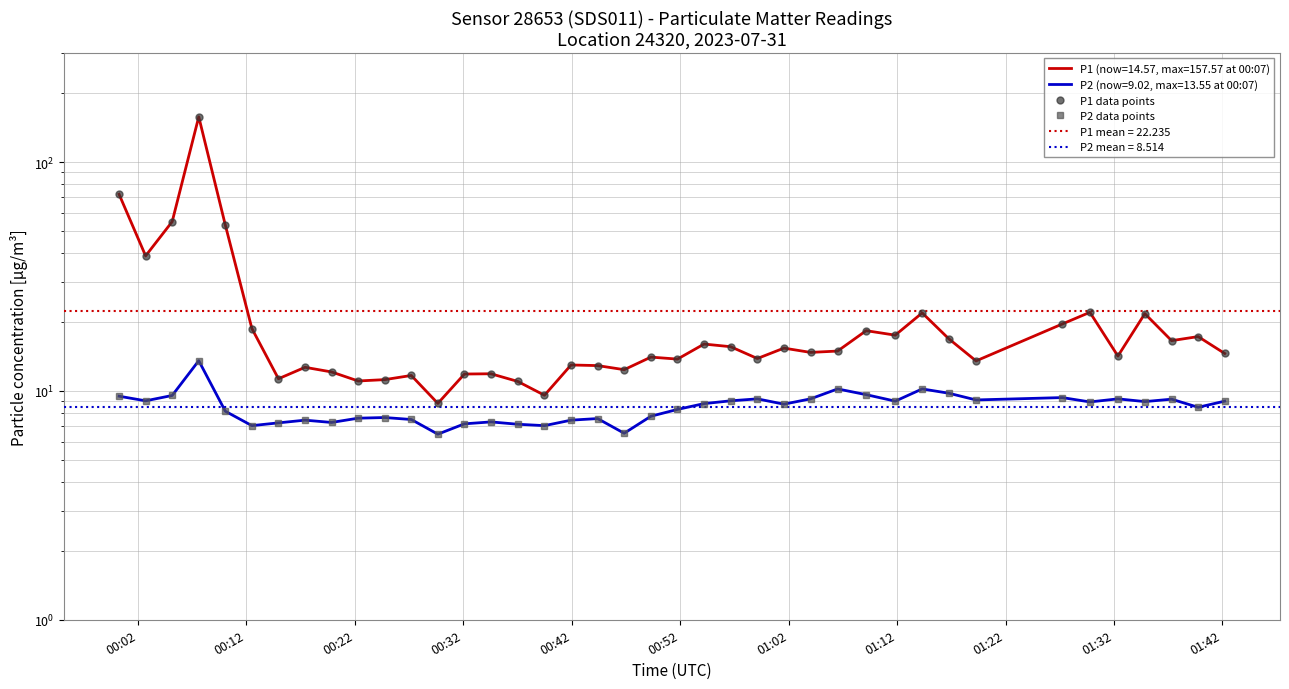

How many interior local valleys does the P1 data points series have?

13